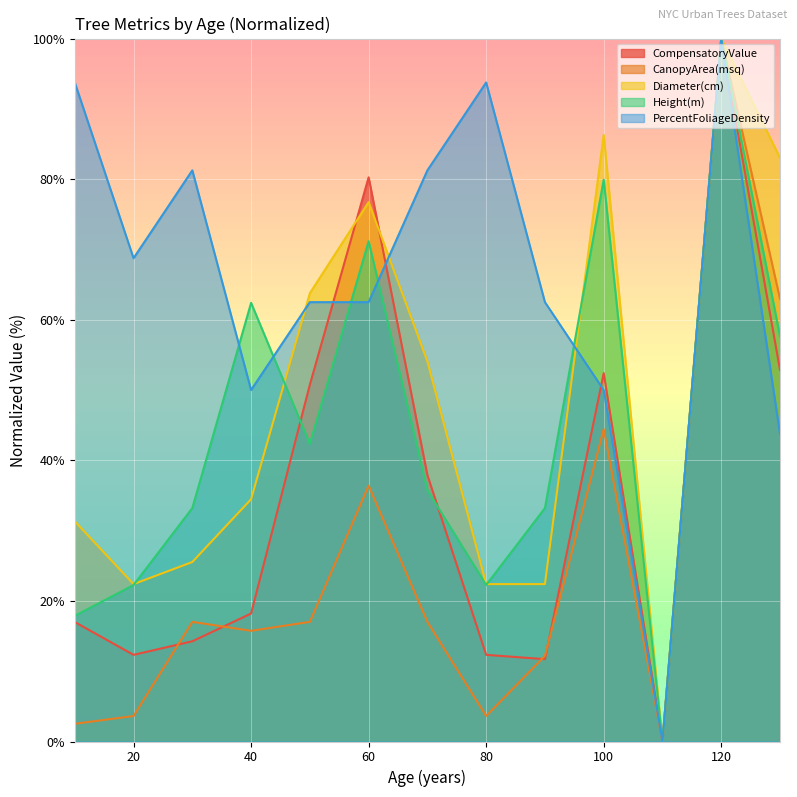

At which label does CanopyArea(msq) reach its peak?

120